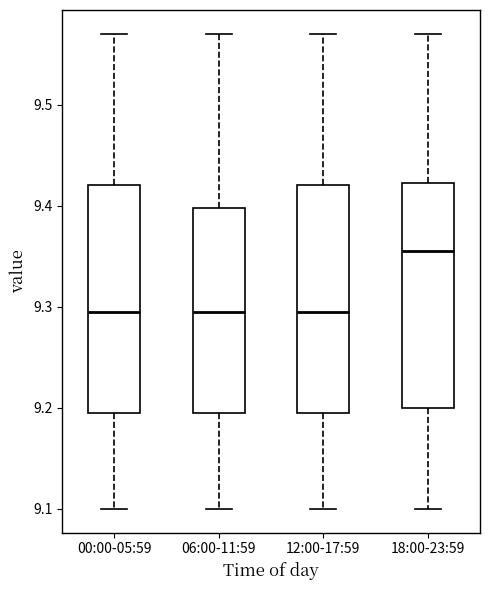

Reading left to right, transcribe this box plot: for each box, give where its median line is, the range the box spans, and where its two whiskers end, as read against the y-axis. The values are not printed on the chart, so give them approximately, as read against the axis.

00:00-05:59: median 9.30, box 9.20 to 9.42, whiskers 9.10 to 9.57
06:00-11:59: median 9.30, box 9.20 to 9.40, whiskers 9.10 to 9.57
12:00-17:59: median 9.30, box 9.20 to 9.42, whiskers 9.10 to 9.57
18:00-23:59: median 9.36, box 9.20 to 9.42, whiskers 9.10 to 9.57